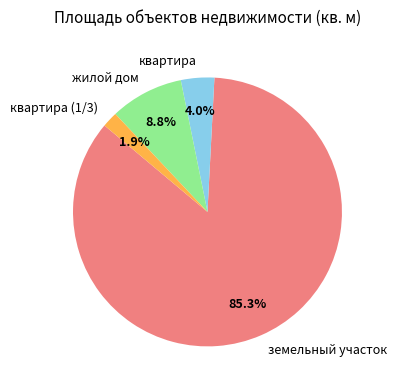

True or false: земельный участок accounts for 80% of the total.

False